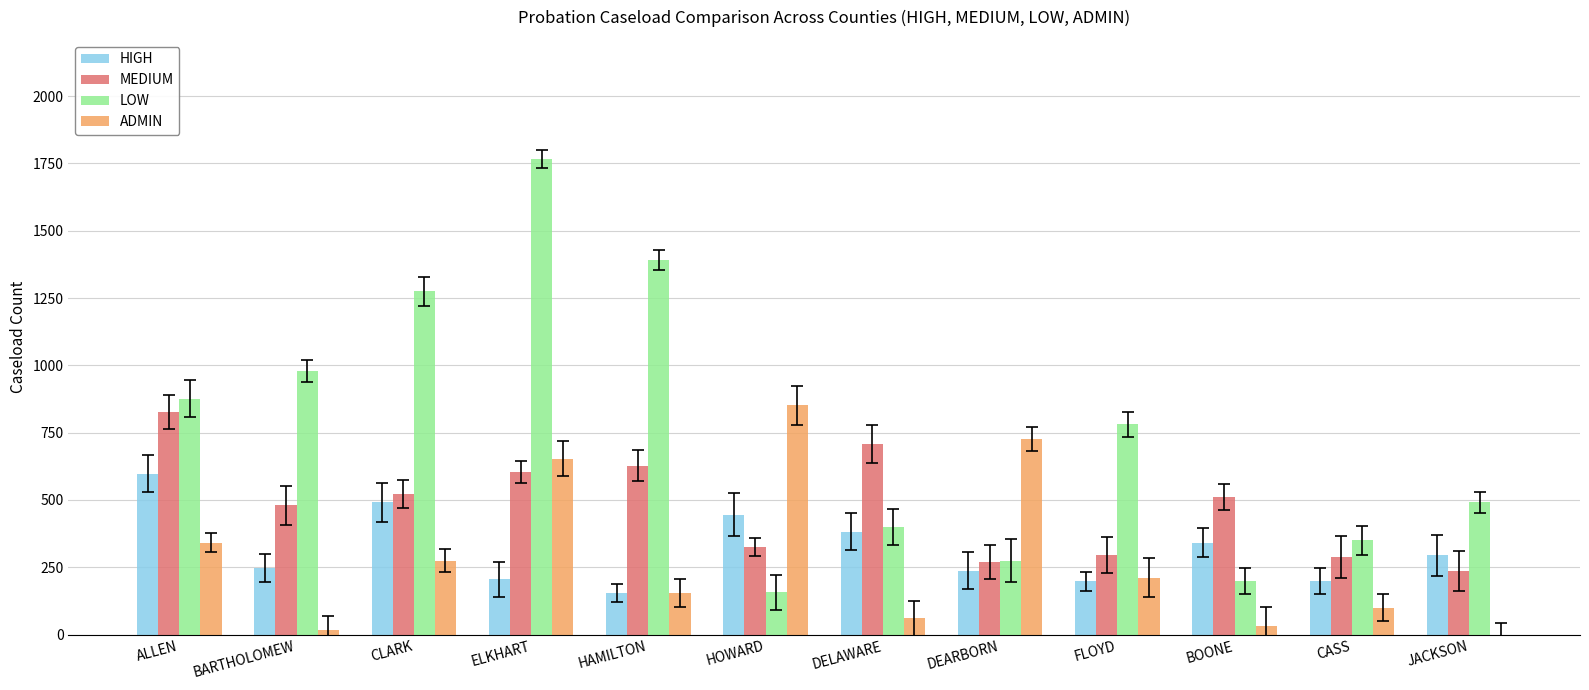

The value of MEDIUM at BOONE is 712. True or false?

False